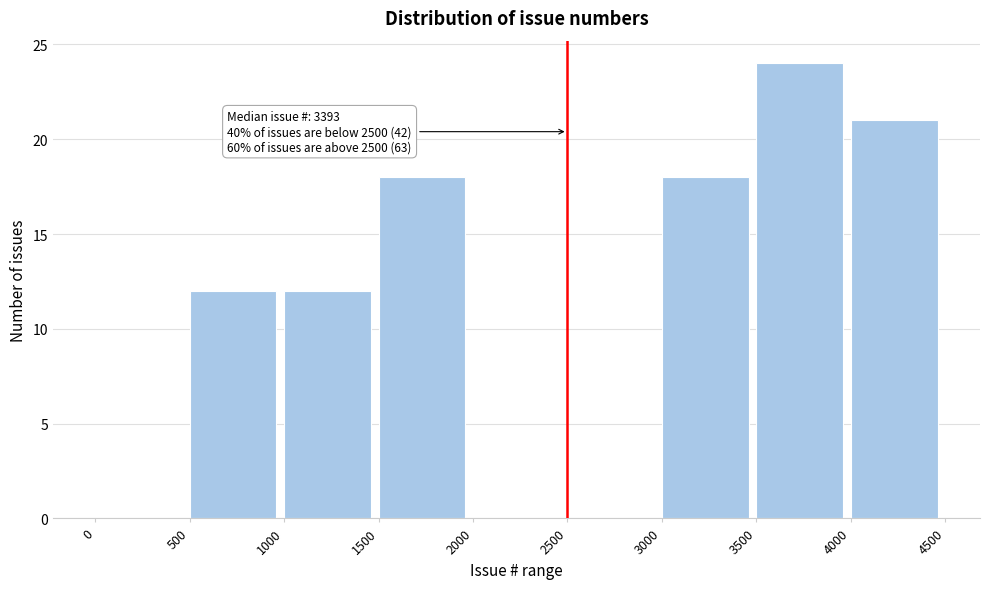

Over which range of the x-axis is the bar tallest?

3500 to 4000